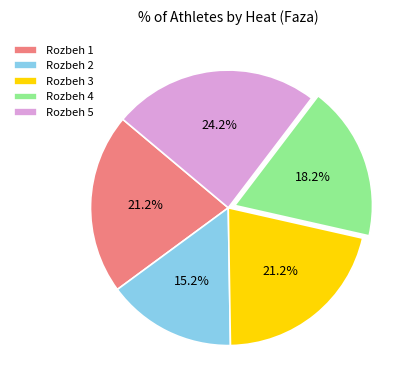

To the nearest percent, what is the combined percentage of Rozbeh 1 and Rozbeh 4?

39%